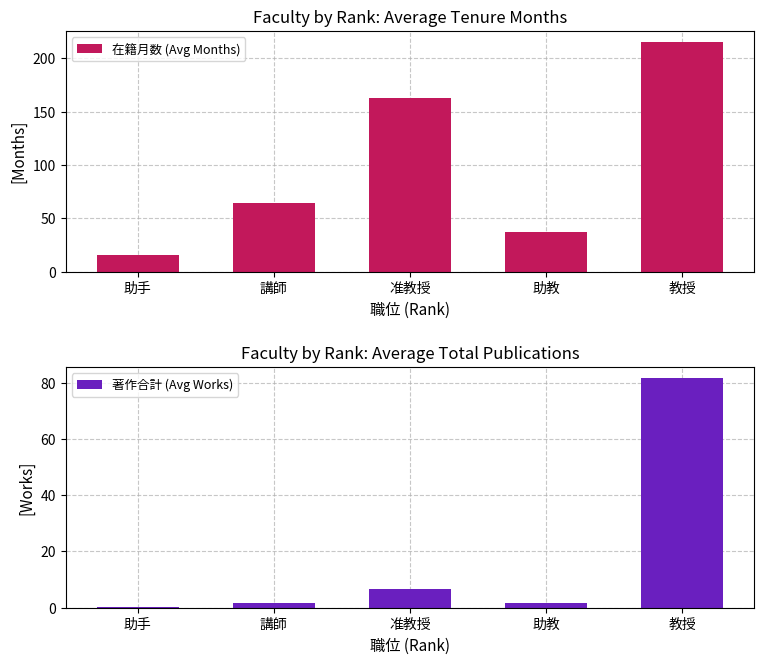

At how many categories does at least one series exceed 191?

1